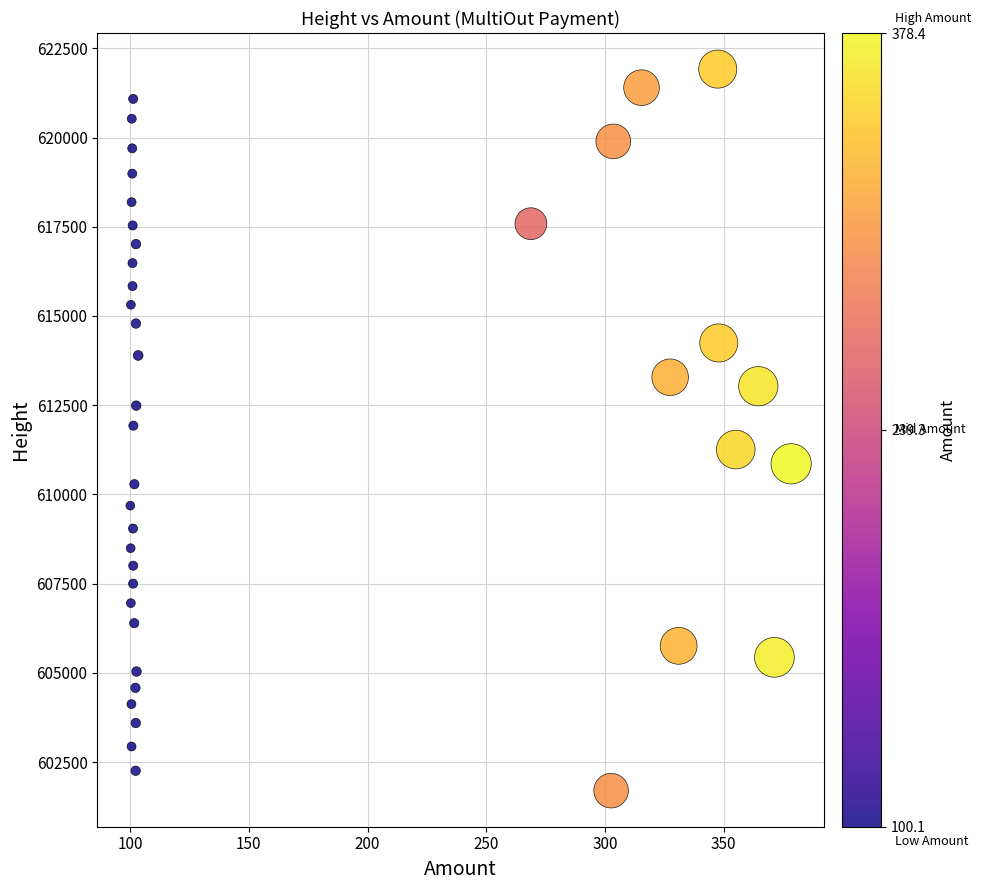

What is the range of Y values (max minus min)?

20219